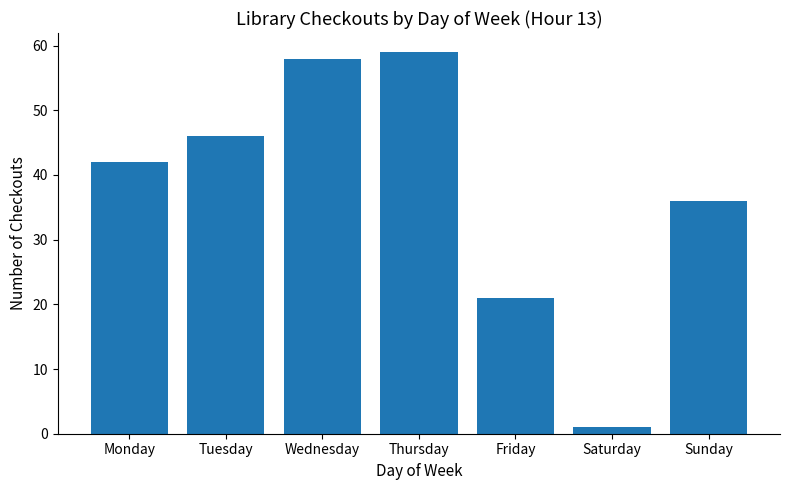

Are the bars grouped side by side (vs. stacked)?

No